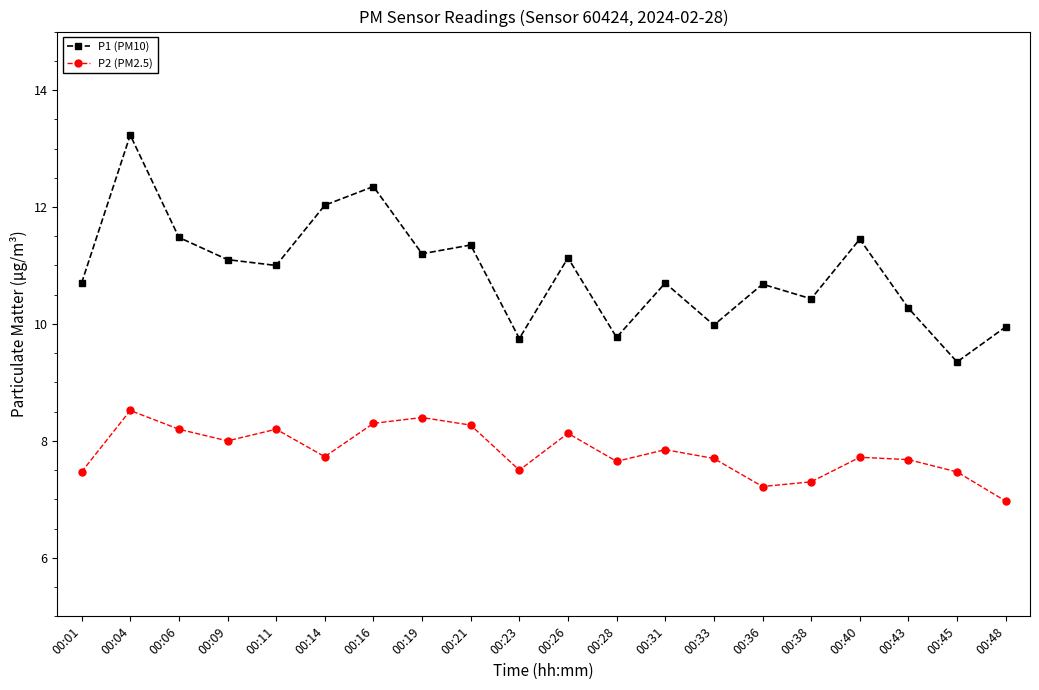

What is the difference between the P2 (PM2.5) values at 00:23 and 00:33?

0.2